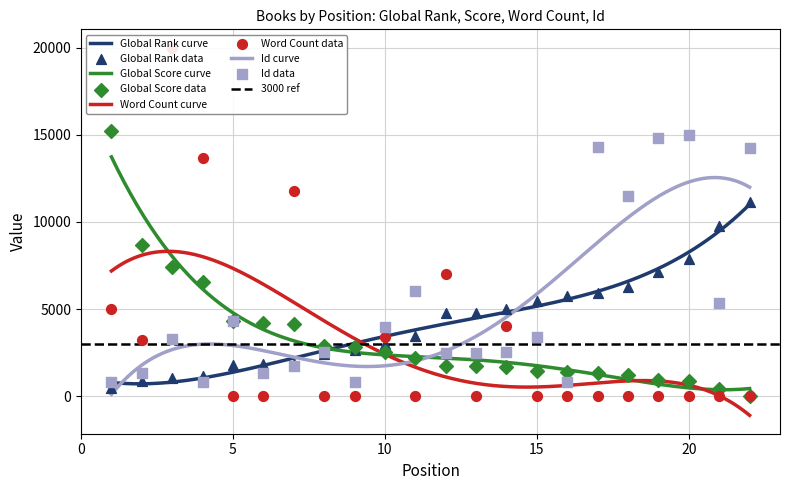

What is the total value across all series at 8?

7859